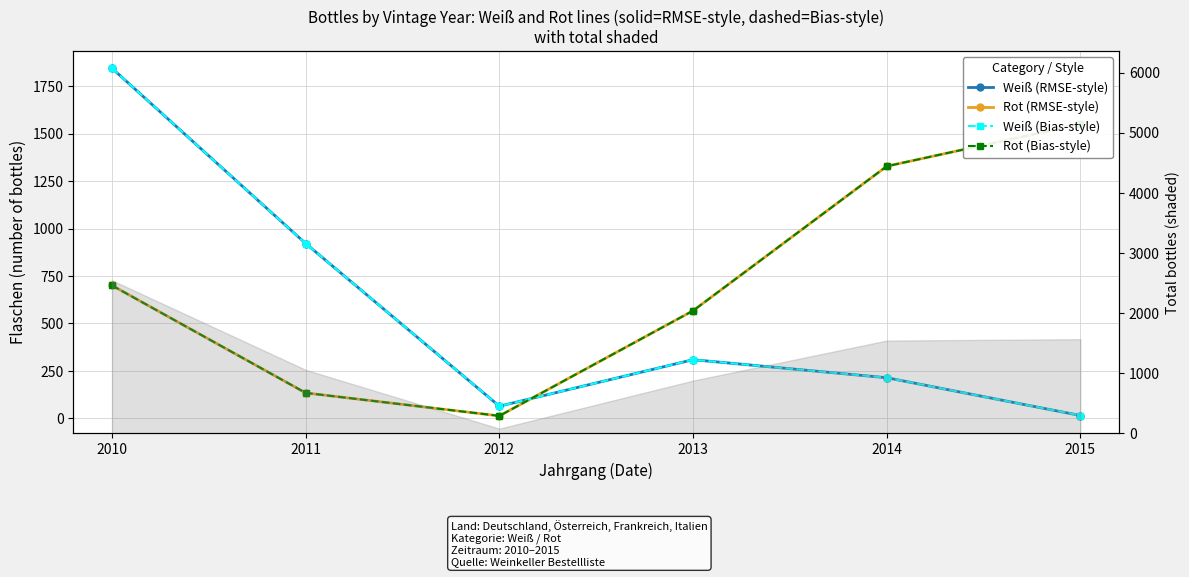

Reading left to right, what are all the values shown in this chart?

Weiß (RMSE-style): 1844	921	64	309	214	15
Rot (RMSE-style): 700	134	13	567	1328	1550
Weiß (Bias-style): 1844	921	64	309	214	15
Rot (Bias-style): 700	134	13	567	1328	1550